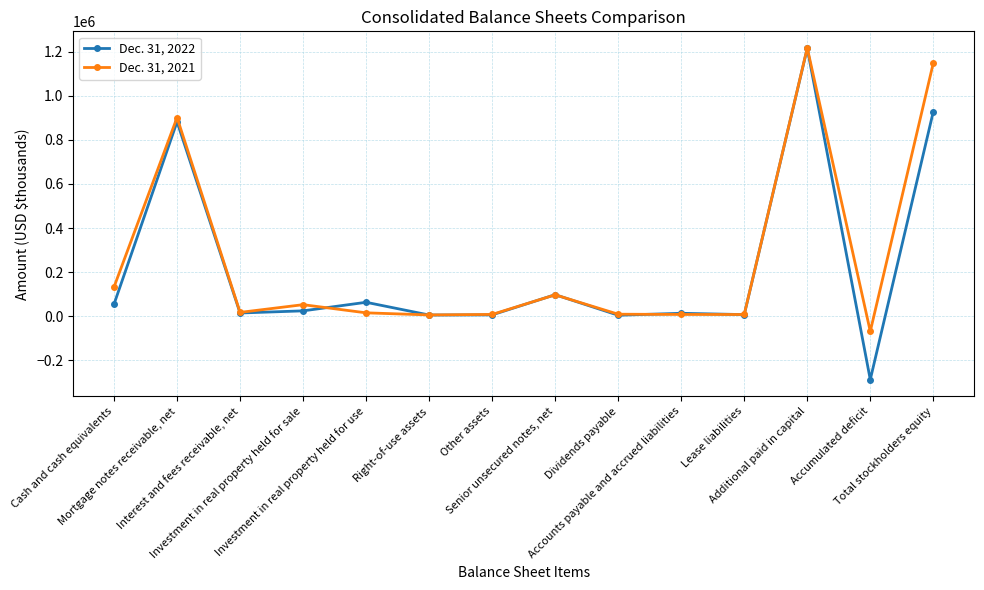

Which series has the widest spread of values?

Dec. 31, 2022